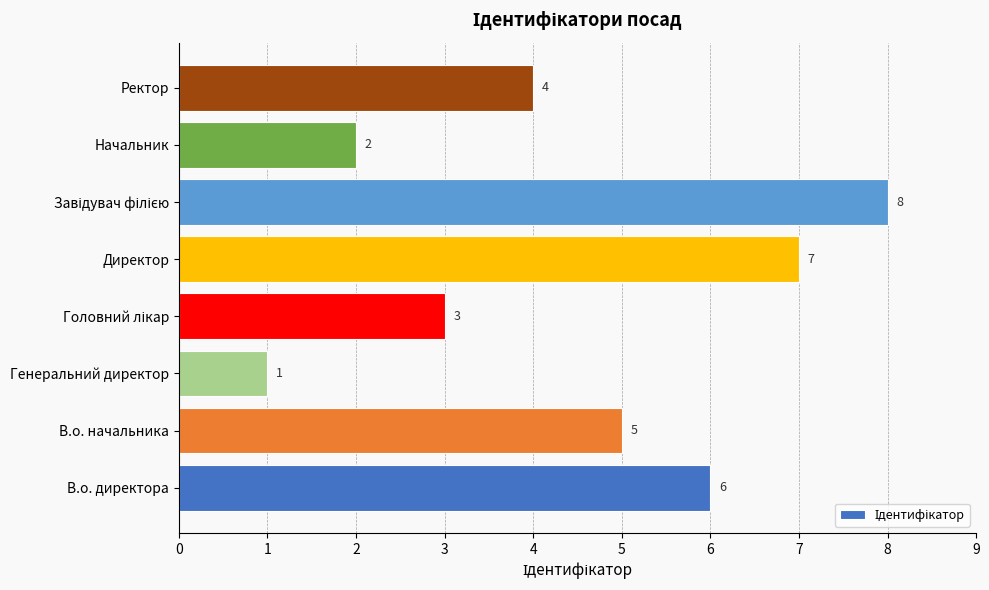

The chart shows a value of 2 at Генеральний директор. True or false?

False